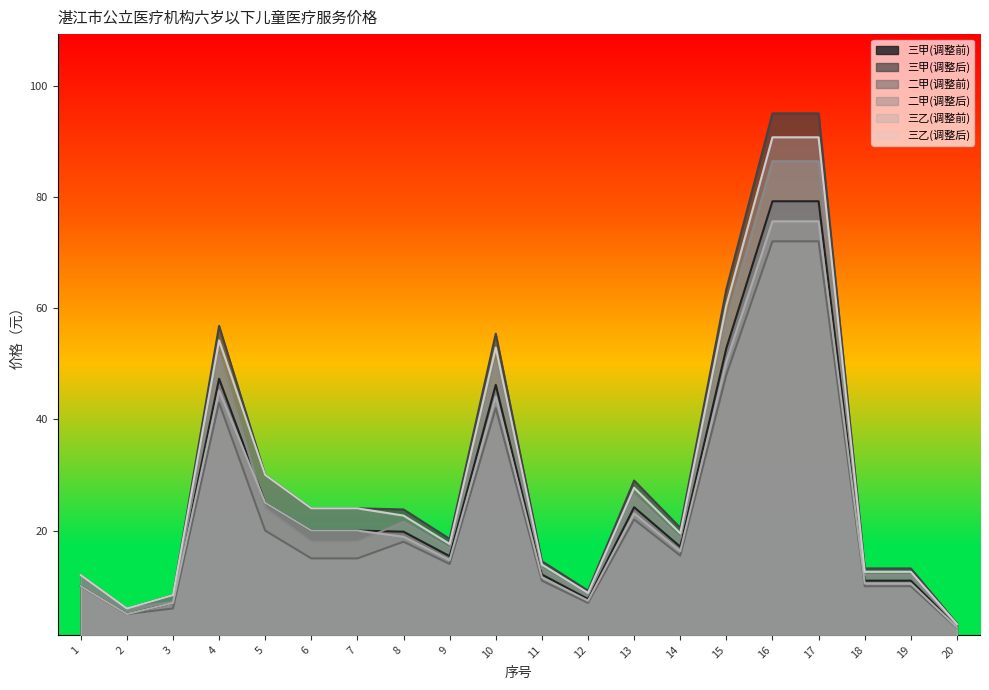

Does the chart display data point markers on the line(s)?

No